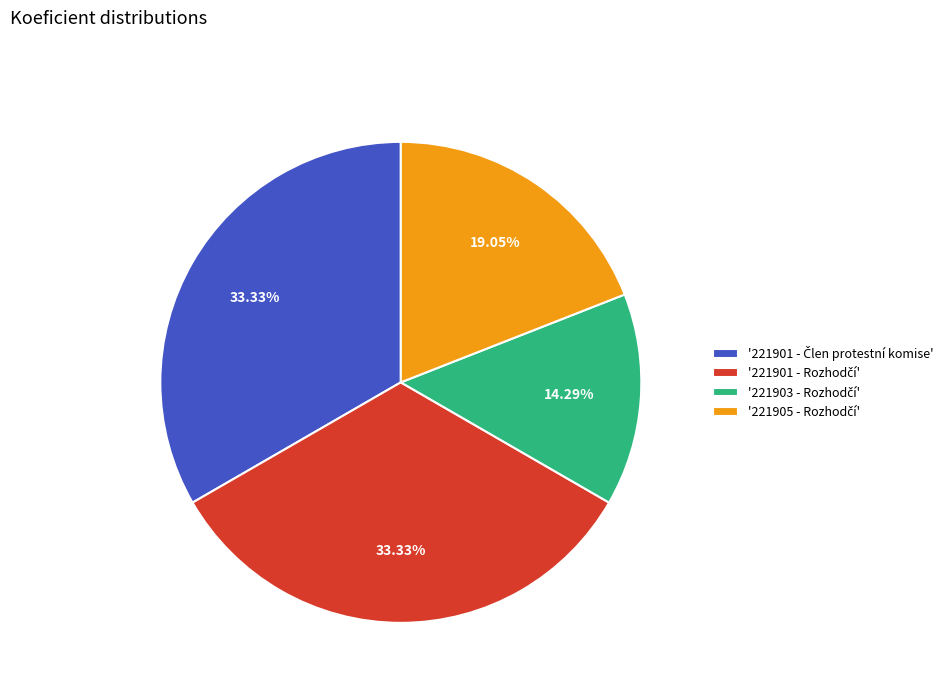

Is there a majority slice in this chart?

No